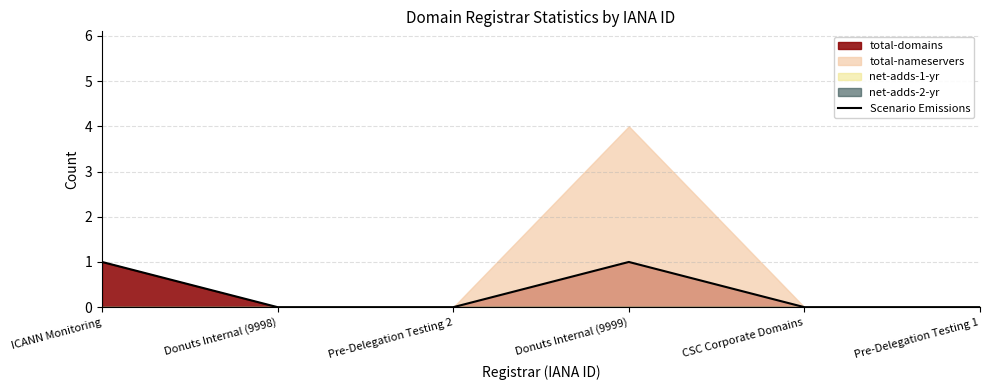

True or false: the data has more than 2 interior local peaks.

False